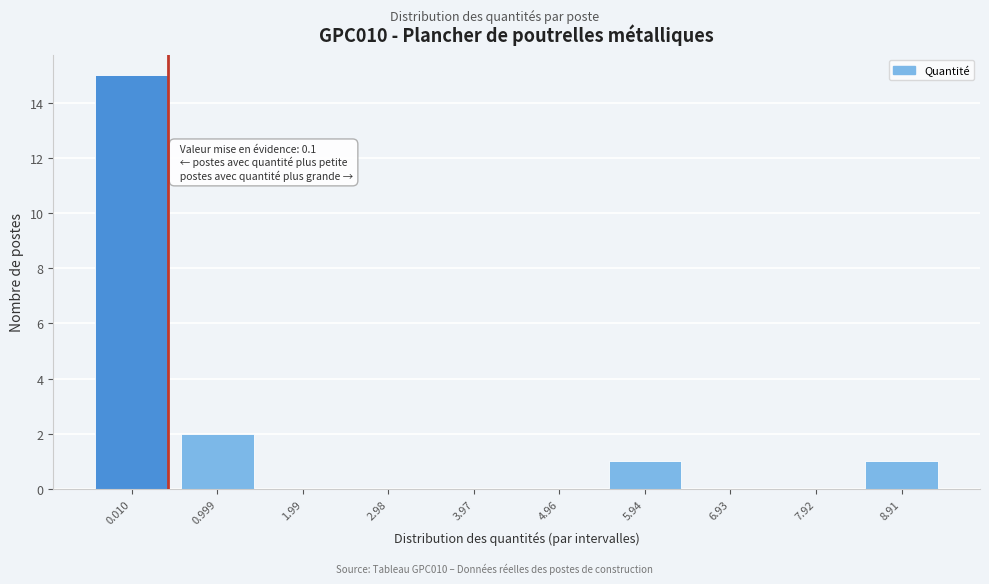

Reading left to right, list all the values displayed in this chart.

0.010=15	0.999=2	1.99=0	2.98=0	3.97=0	4.96=0	5.94=1	6.93=0	7.92=0	8.91=1